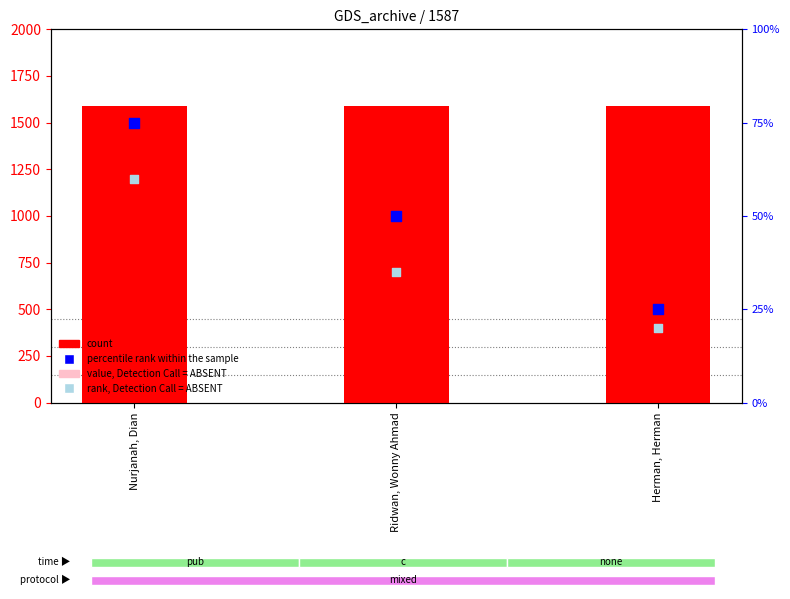

Which series has the largest total across all categories?

count